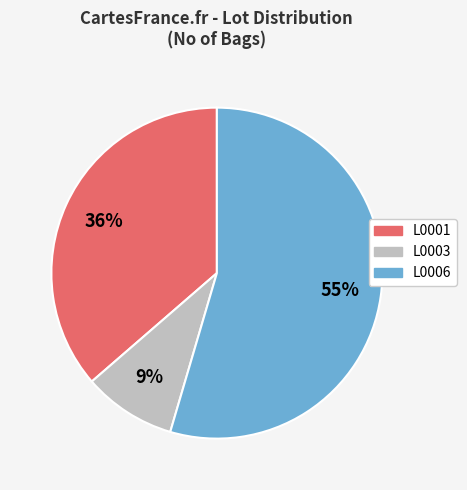

The L0001 slice represents 36% of the pie. True or false?

True